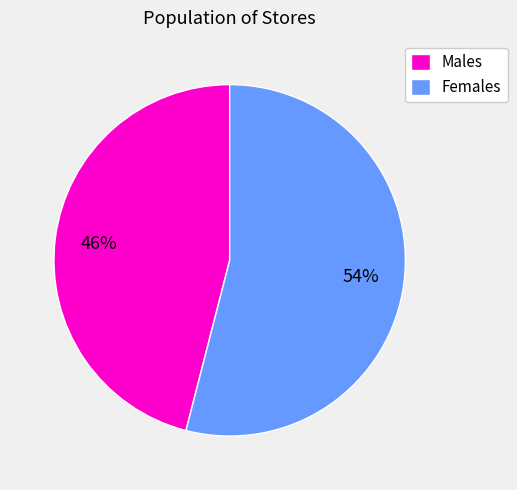

Which slice is the smallest?

Males